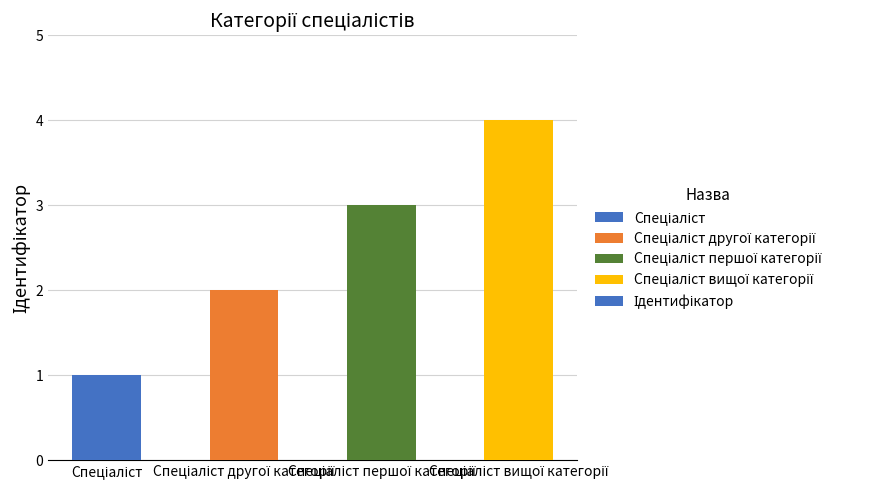

What is the difference between the maximum and minimum values?

3